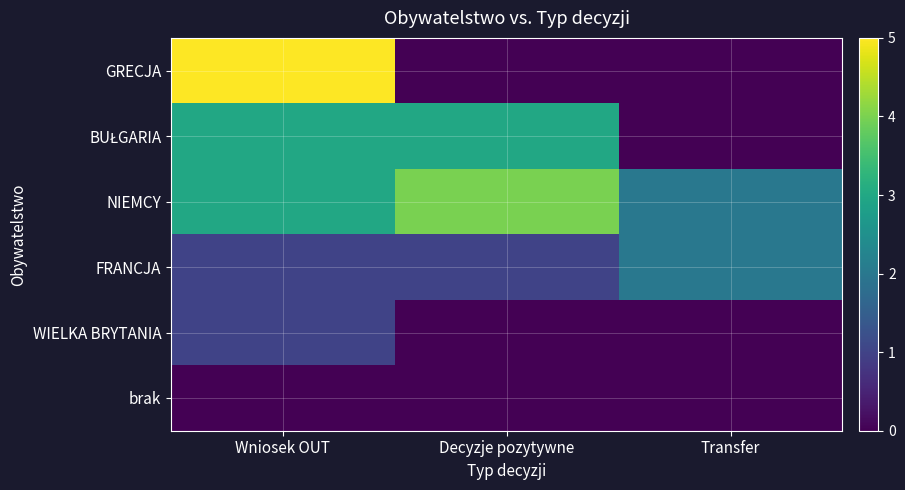

At how many categories does at least one series exceed 3?

2